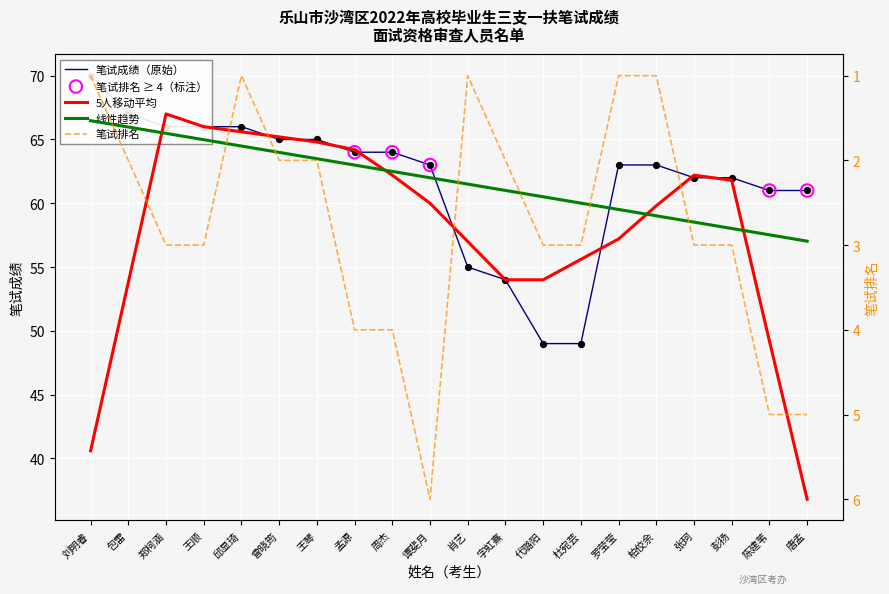

At how many categories does at least one series exceed 11?

20